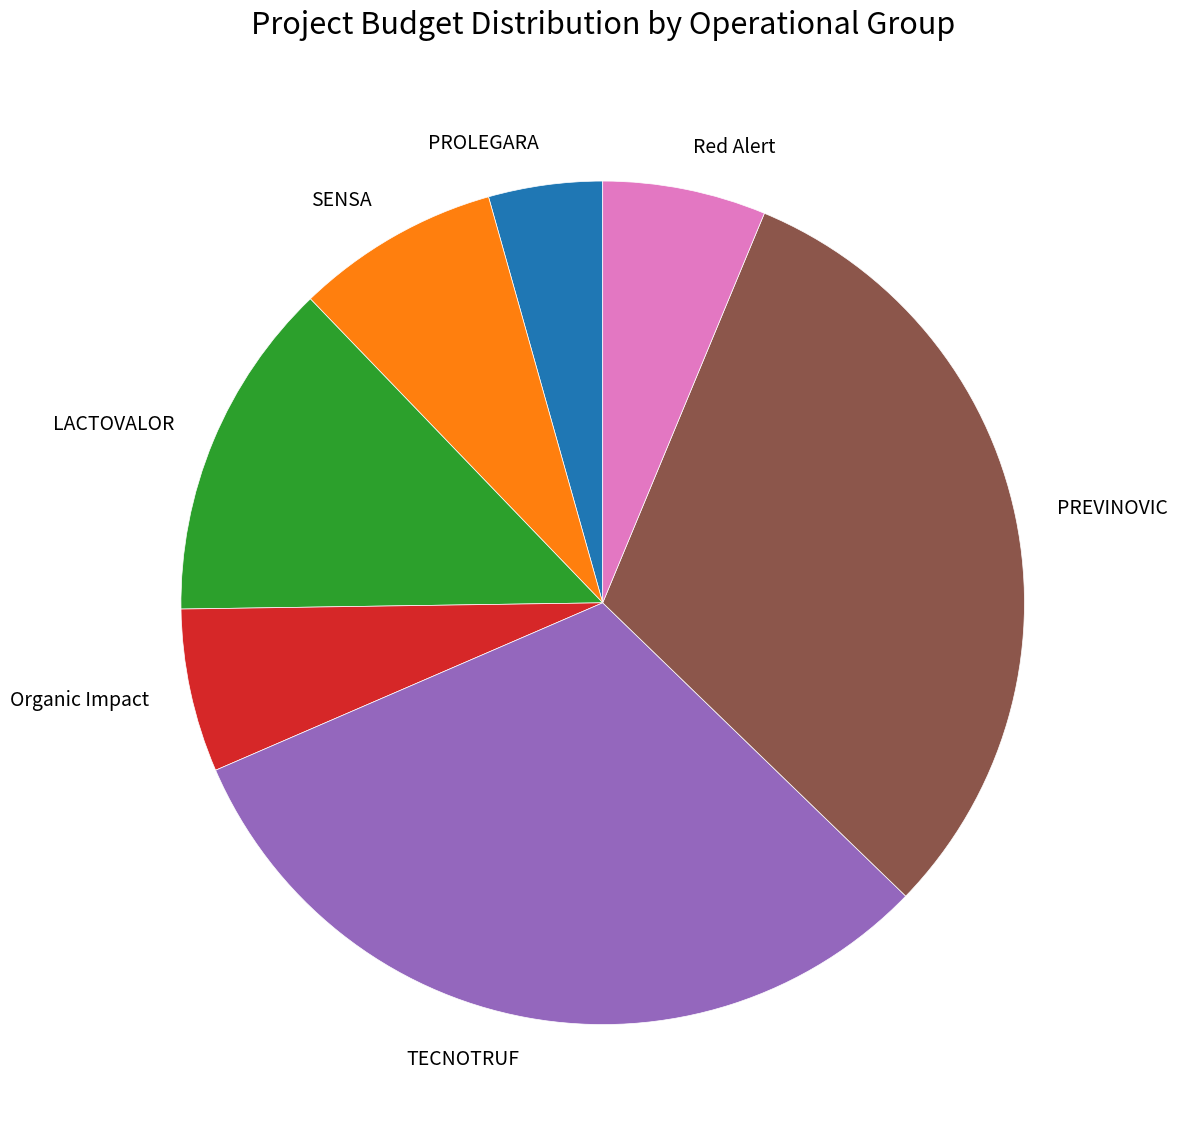

Is the sum of LACTOVALOR and TECNOTRUF greater than half?

No